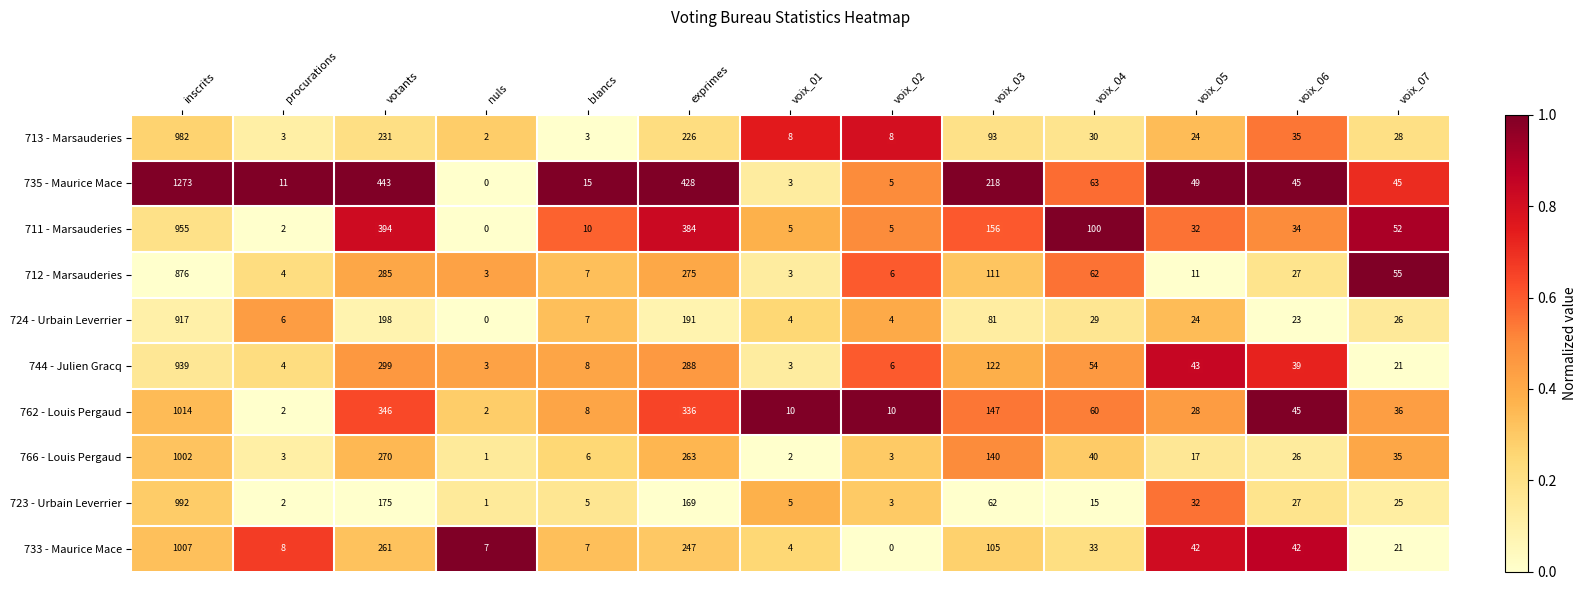

The value of 712 - Marsauderies at voix_03 is 165. True or false?

False